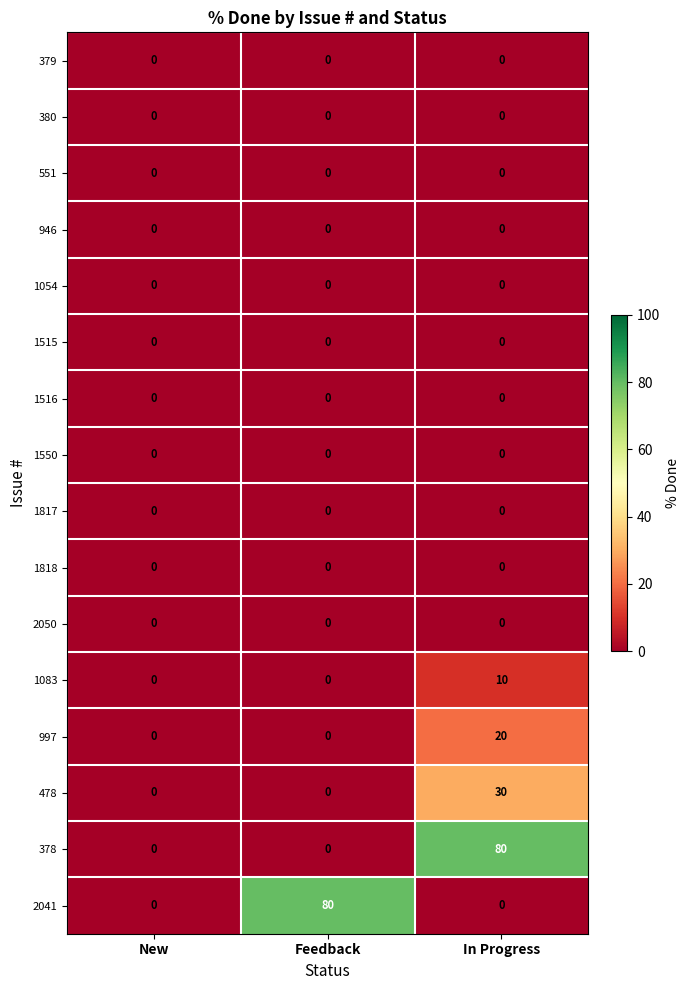

The 1516 series shows 0 at Feedback. True or false?

True